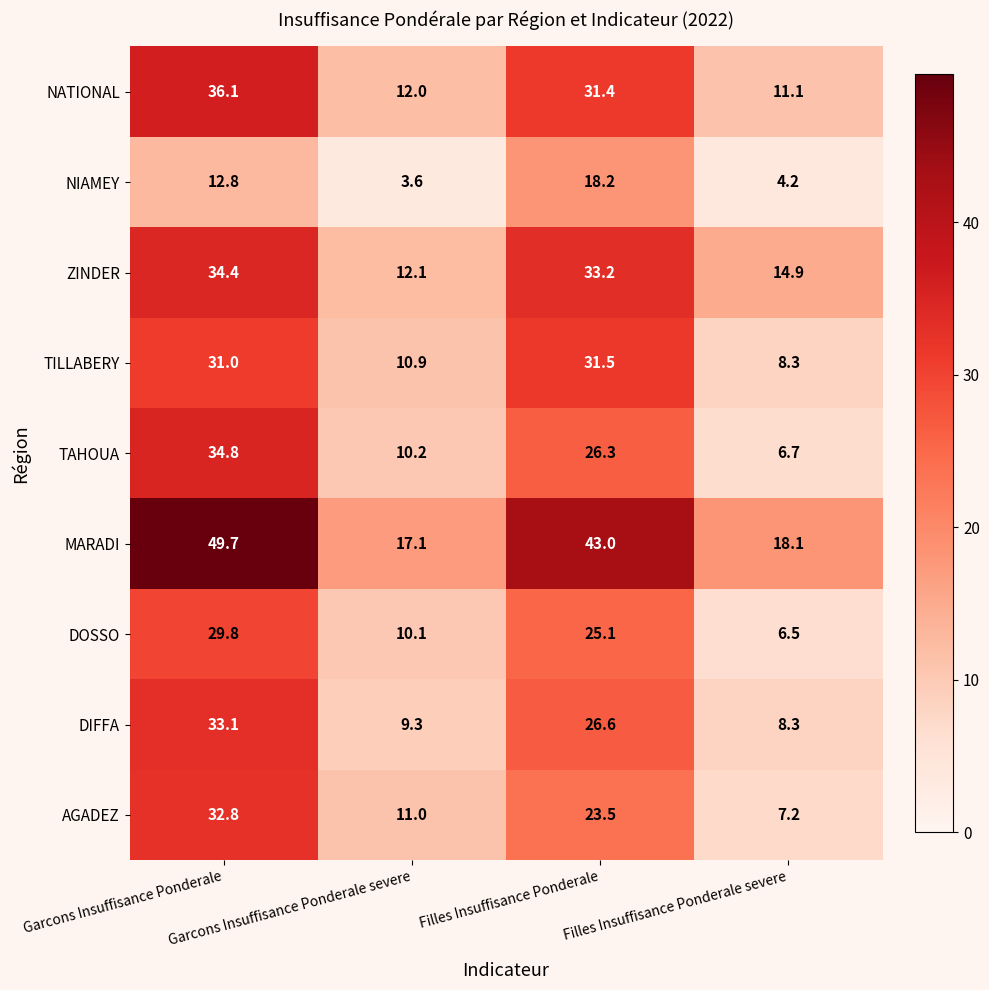

Is the value of DIFFA at Garcons Insuffisance Ponderale greater than the value of NATIONAL at Filles Insuffisance Ponderale severe?

Yes